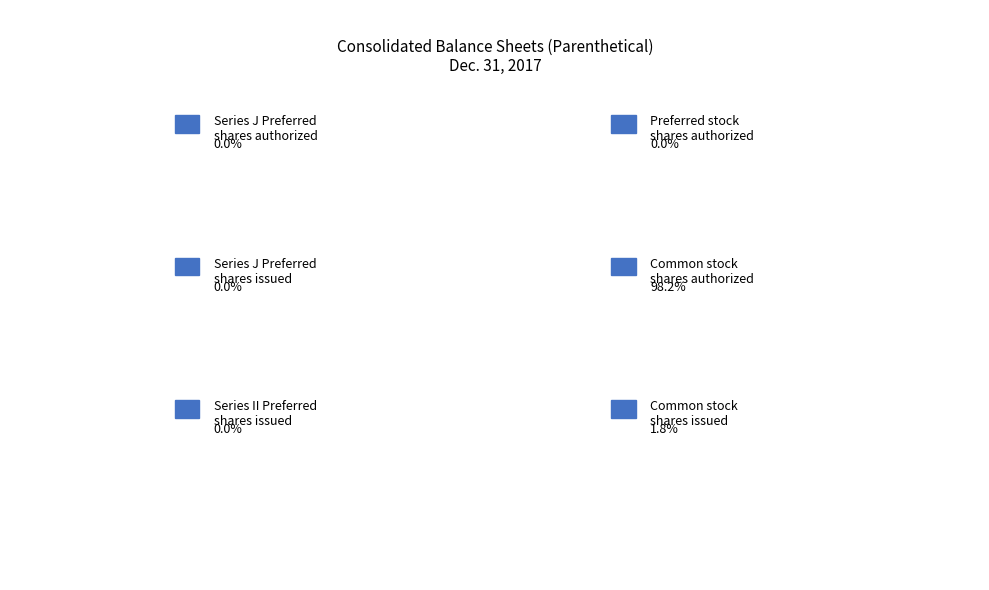

Which has a higher value, Preferred stock
shares authorized or Common stock
shares issued?

Common stock
shares issued